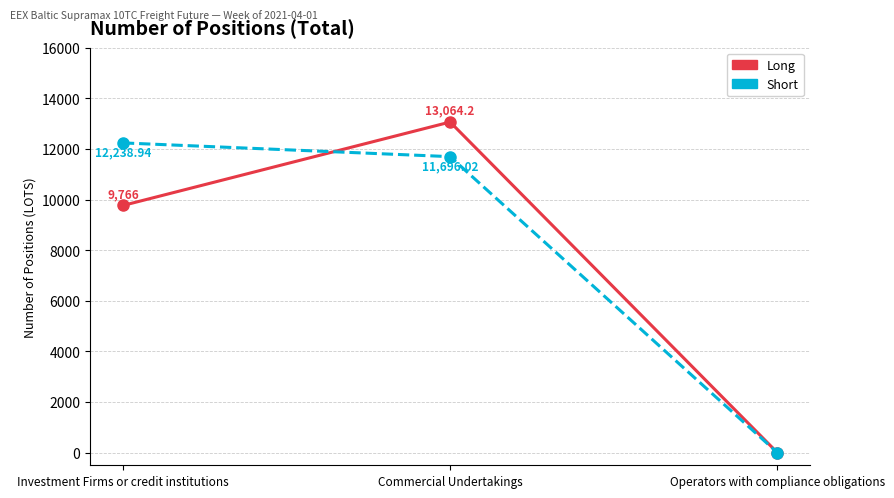

List the series in order of their peak value, highest first.

Long, Short